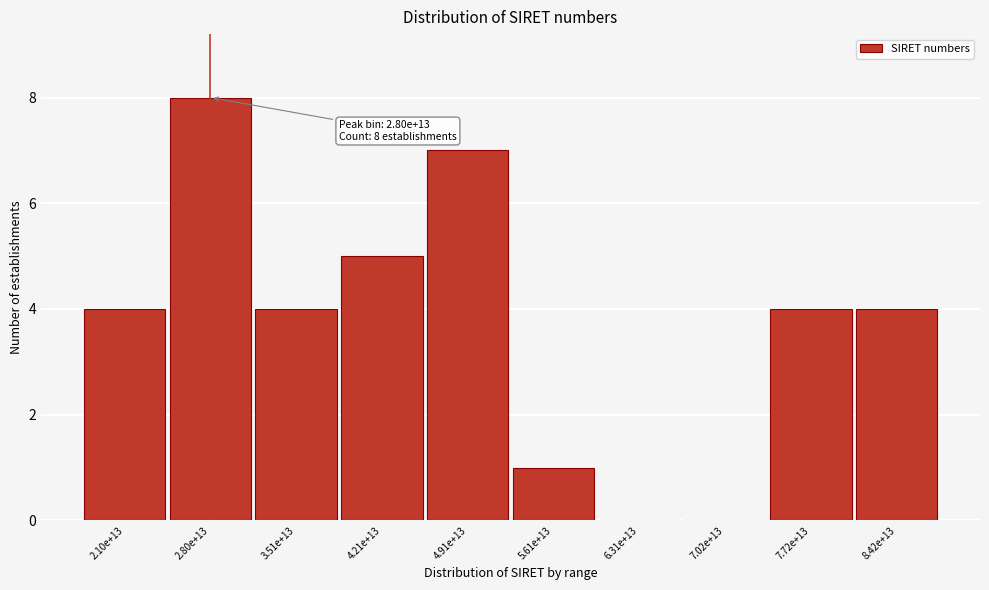

Reading left to right, extract all data points from this chart.

2.10e+13=4	2.80e+13=8	3.51e+13=4	4.21e+13=5	4.91e+13=7	5.61e+13=1	6.31e+13=0	7.02e+13=0	7.72e+13=4	8.42e+13=4